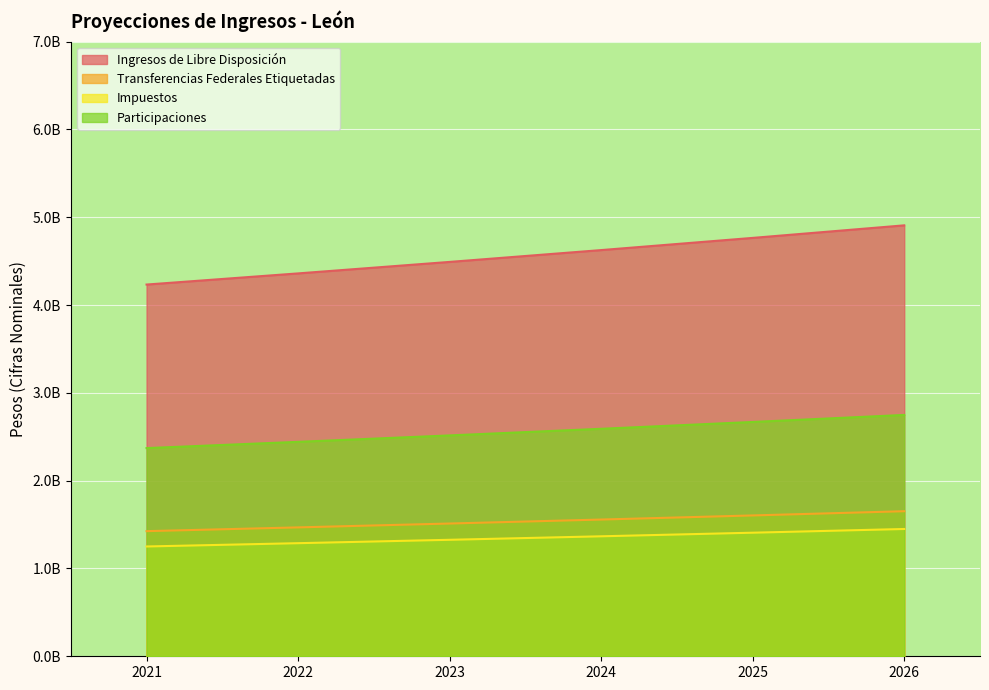

At how many categories does at least one series exceed 1?

6